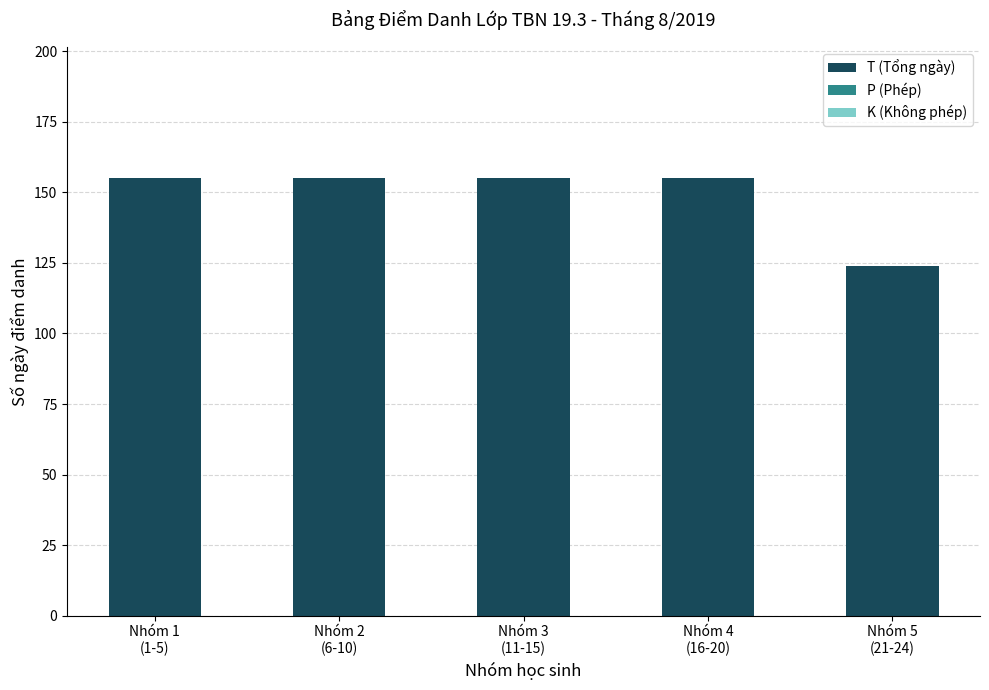

What is the maximum value shown in the chart?

155